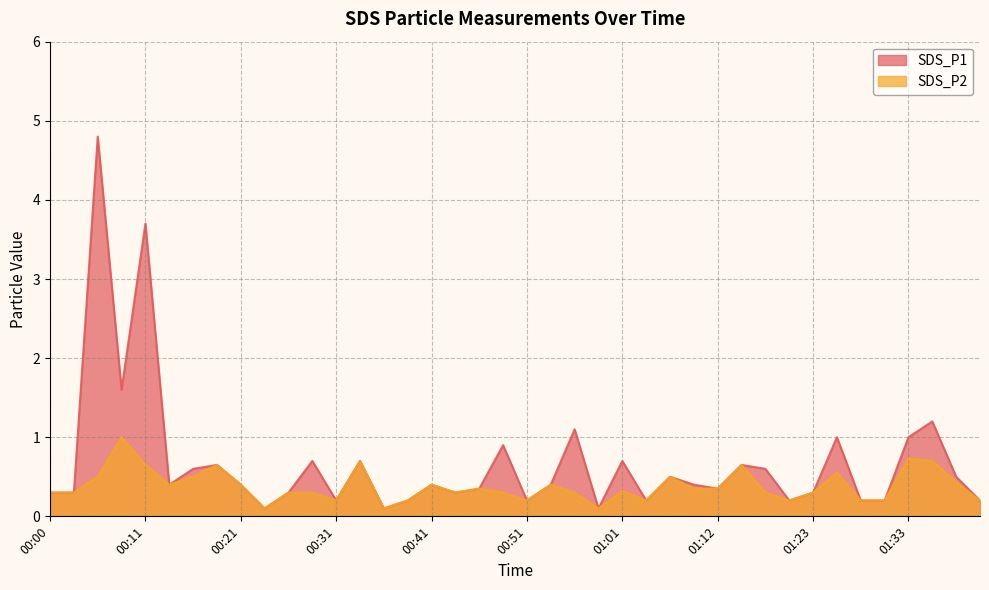

At which category does the chart reach its minimum across all series?

00:24